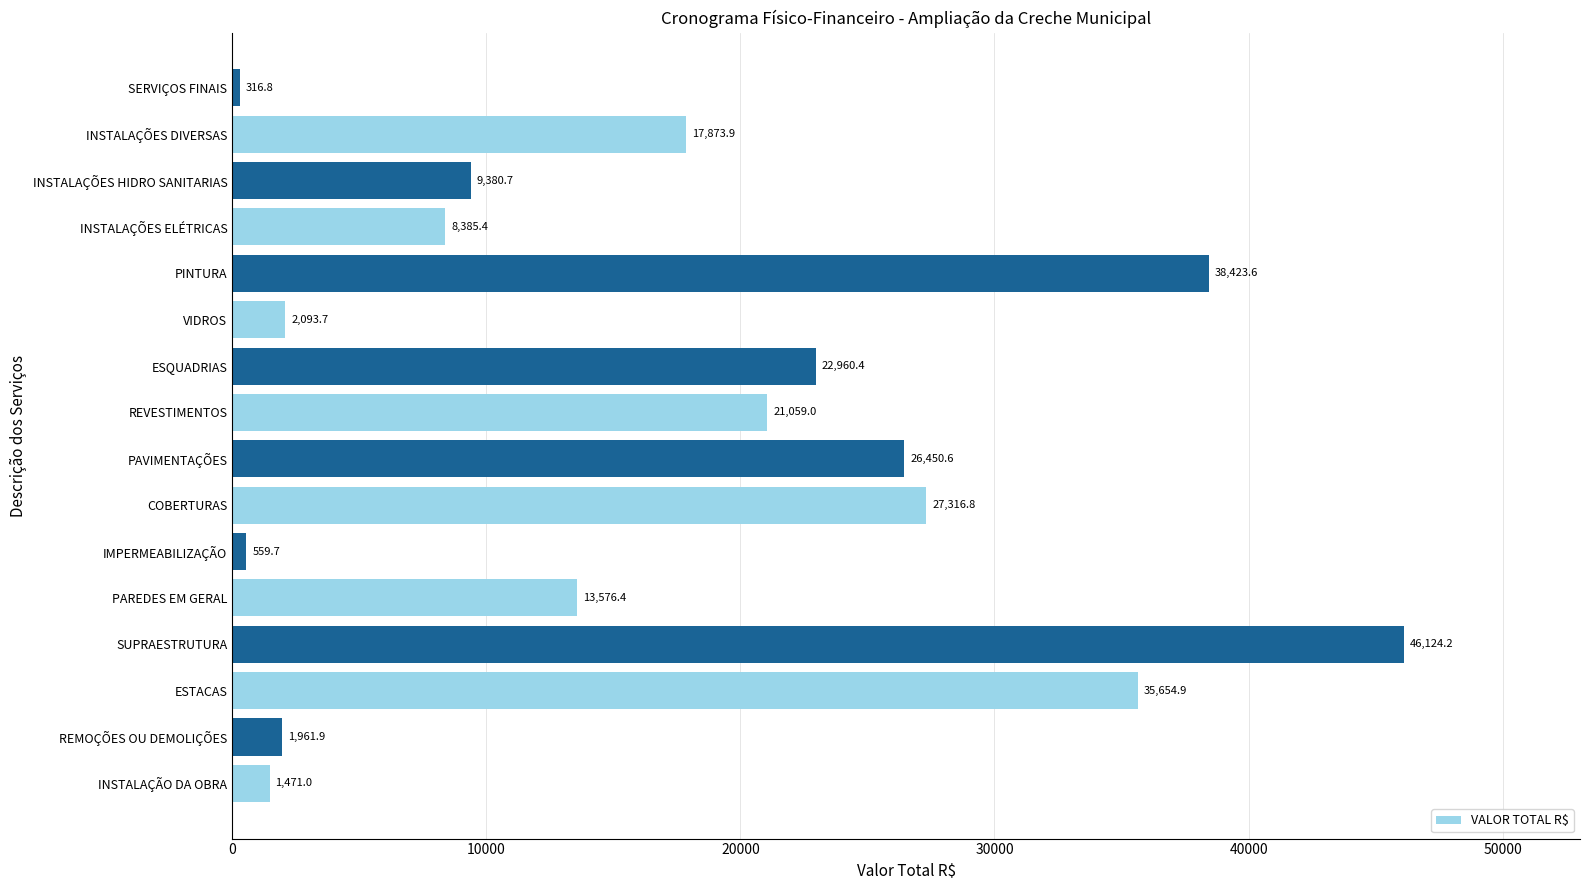

Reading top to bottom, list all the values displayed in this chart.

316.8	17873.9	9380.7	8385.4	38423.6	2093.7	22960.4	21059.0	26450.6	27316.8	559.7	13576.4	46124.2	35654.9	1961.9	1471.0